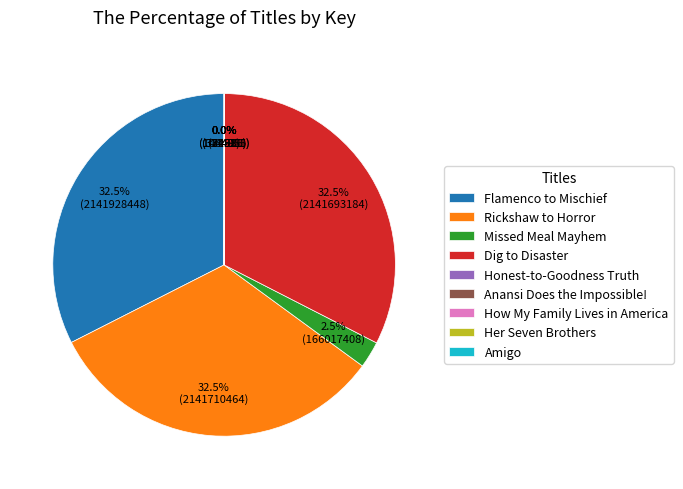

Does Flamenco to Mischief account for over 50% of the chart?

No